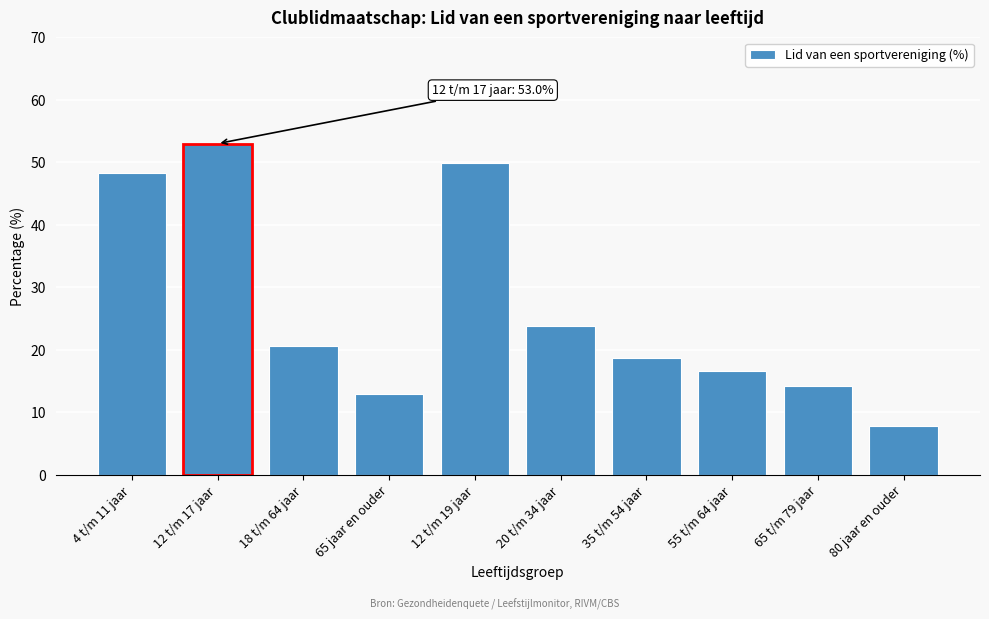

Reading left to right, transcribe all the data shown in this chart.

4 t/m 11 jaar=48.4	12 t/m 17 jaar=53.0	18 t/m 64 jaar=20.6	65 jaar en ouder=12.9	12 t/m 19 jaar=49.9	20 t/m 34 jaar=23.8	35 t/m 54 jaar=18.6	55 t/m 64 jaar=16.7	65 t/m 79 jaar=14.3	80 jaar en ouder=7.8